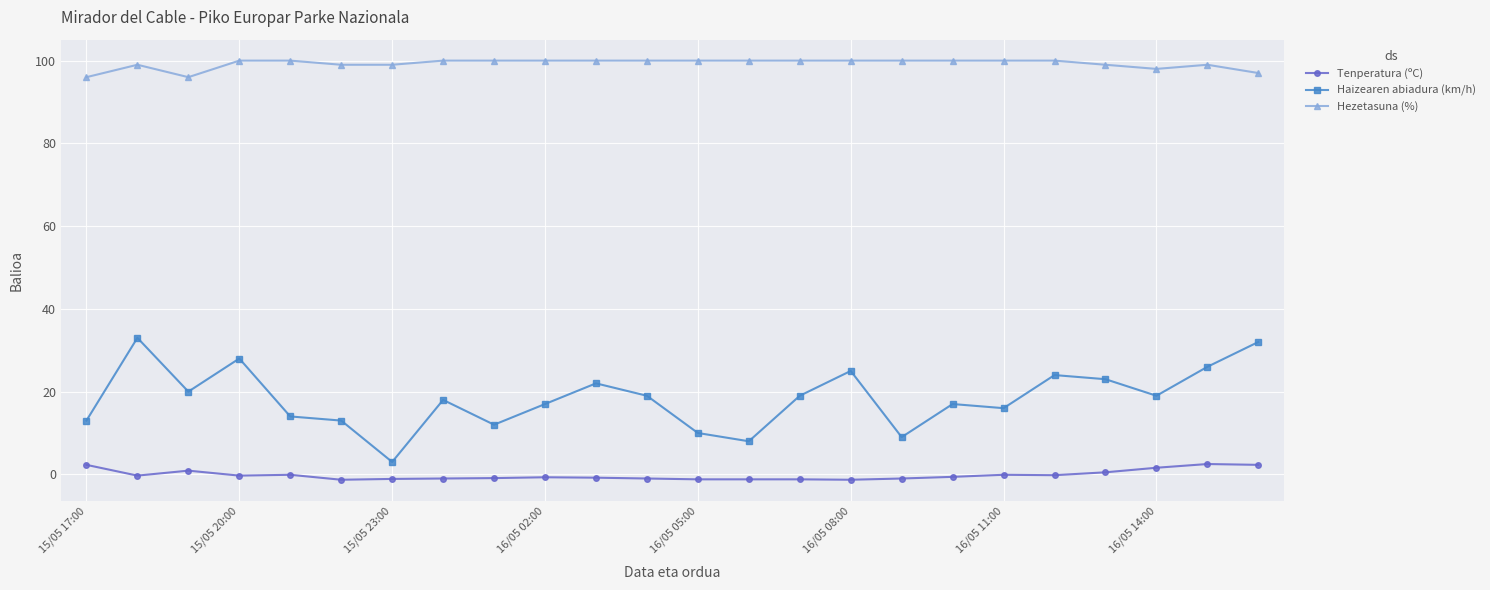

How many lines are shown in the chart?

3